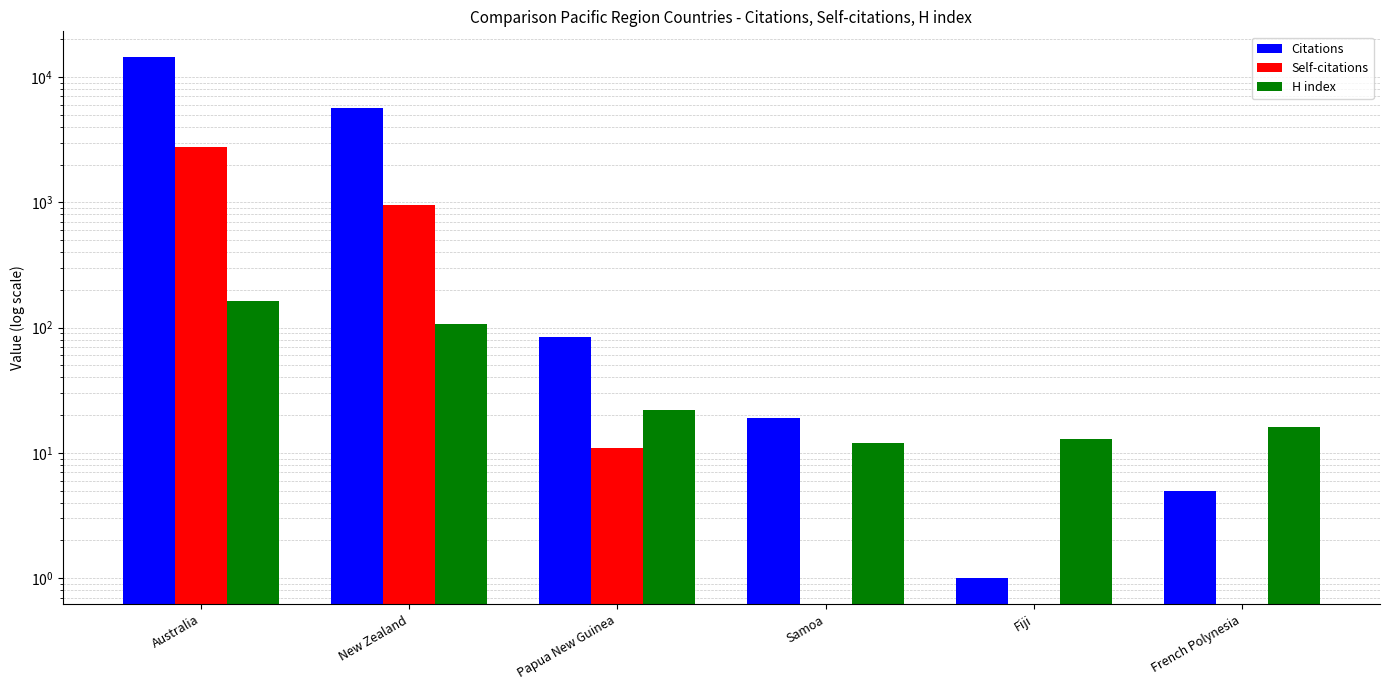

The value of H index at Samoa is 12. True or false?

True